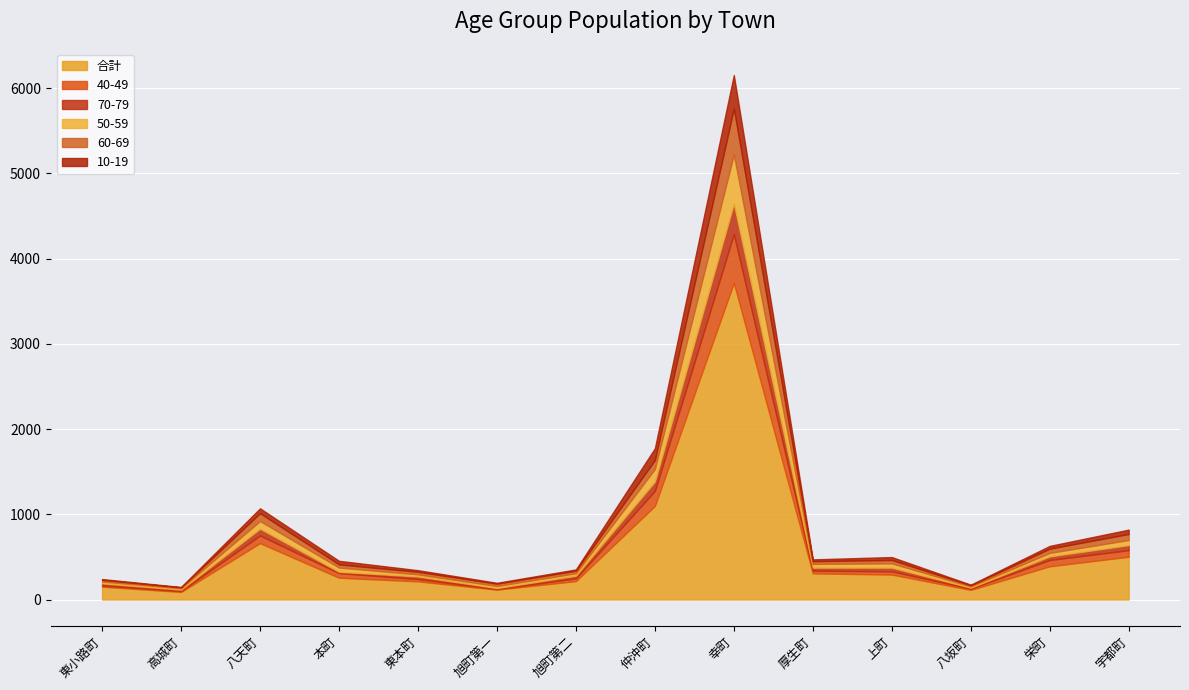

True or false: 10-19 and 合計 cross at least once.

False